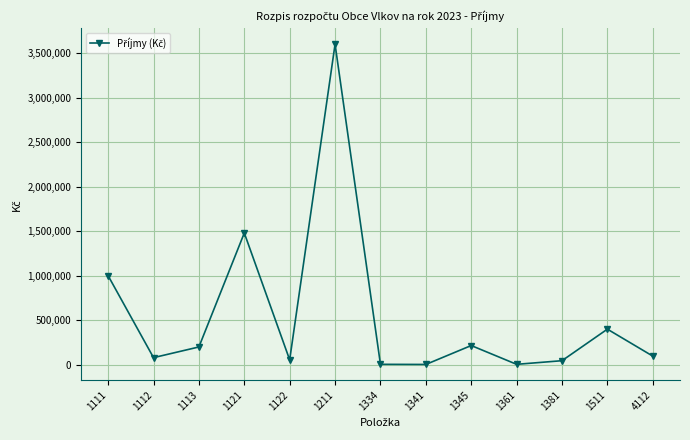

Does the chart have visible grid lines?

Yes